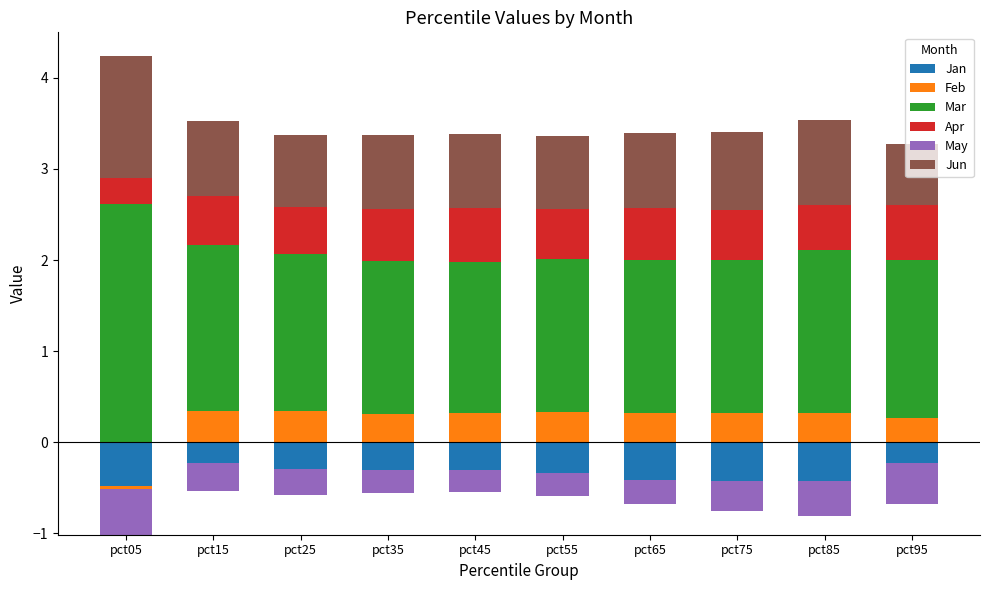

List the labels in order of Apr value, largest first.

pct95, pct45, pct65, pct35, pct75, pct55, pct15, pct25, pct85, pct05